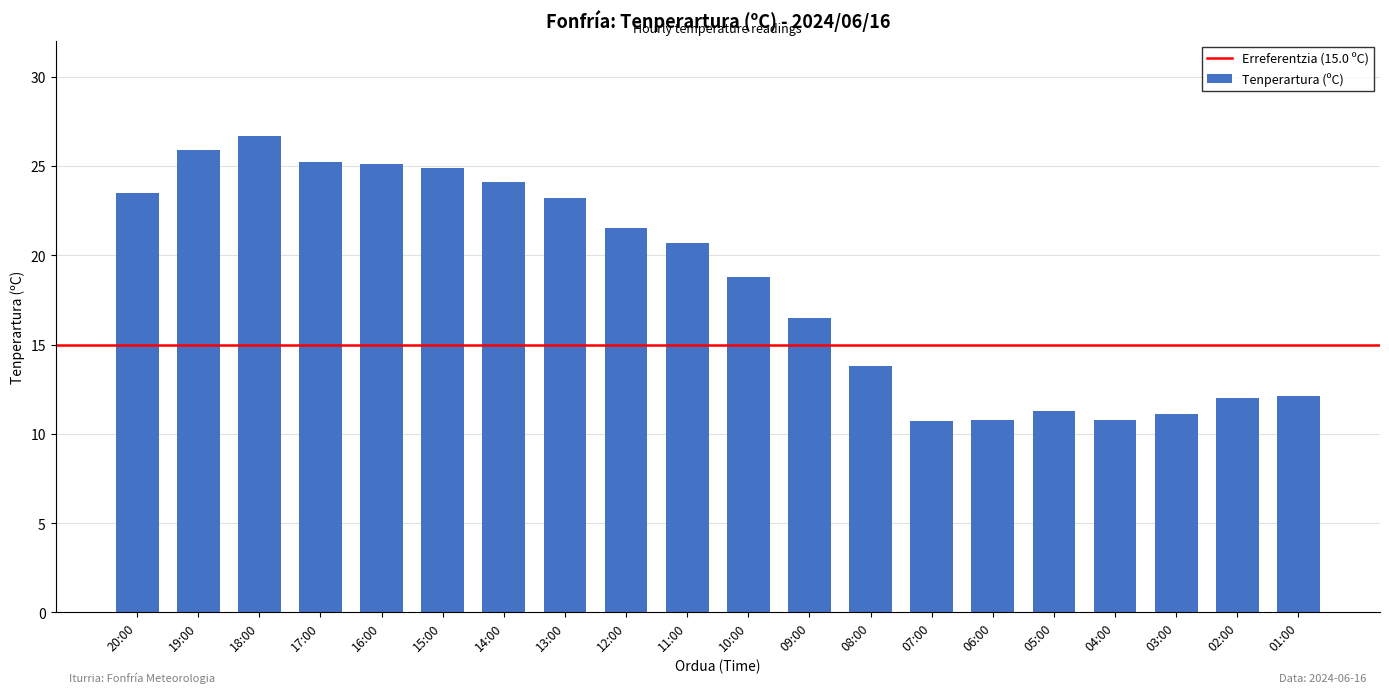

What is the sum of all values?

368.7